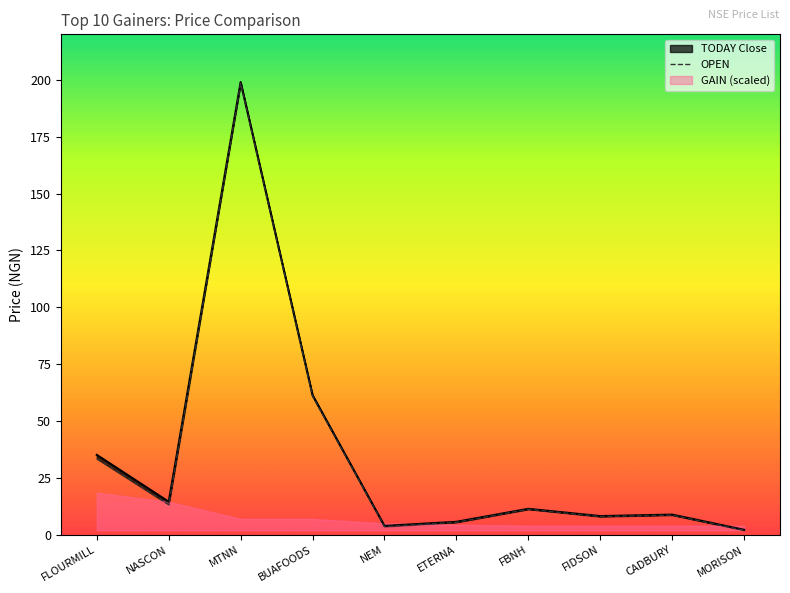

Does the chart have visible grid lines?

No